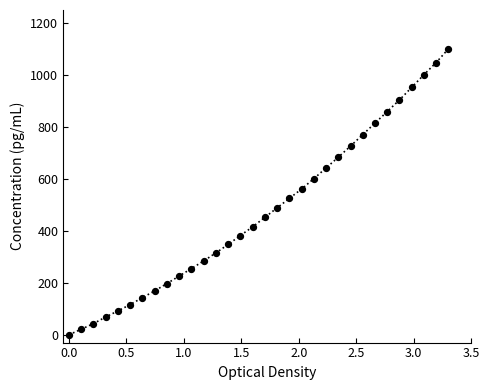

What is the range of Y values (max minus min)?

1100.0